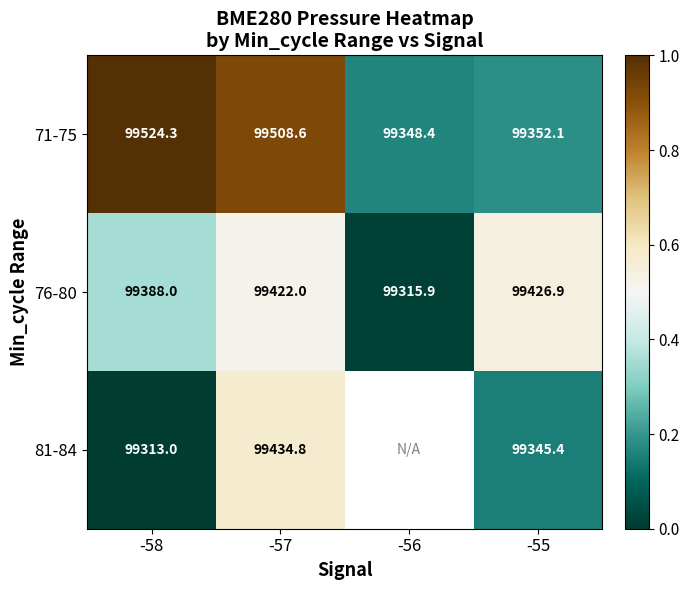

At which category is the sum across all series the highest?

-57